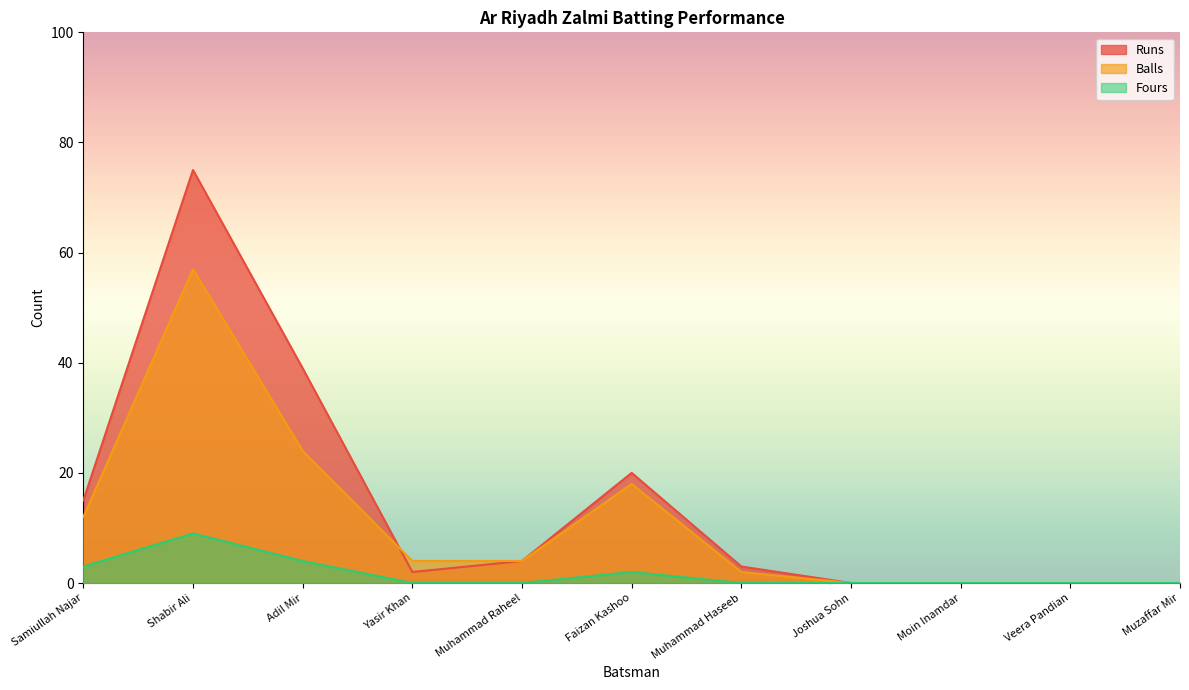

What is the label of the 6th point from the left?

Faizan Kashoo